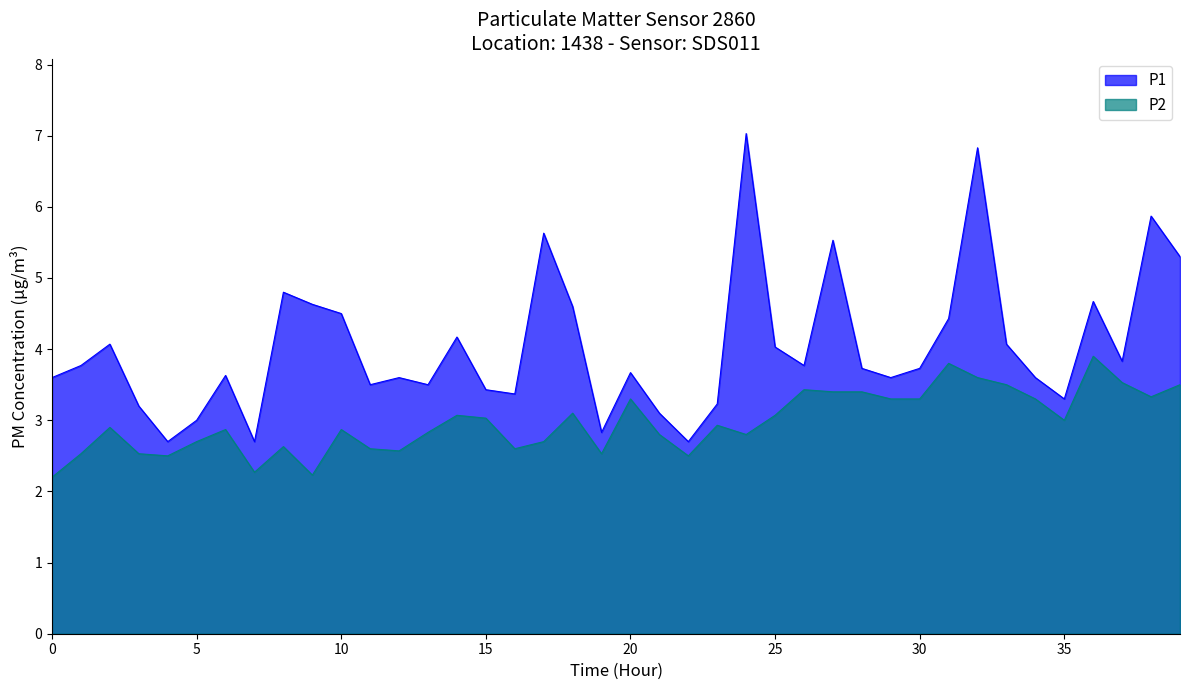

What is the average value of the P2 series?

3.0